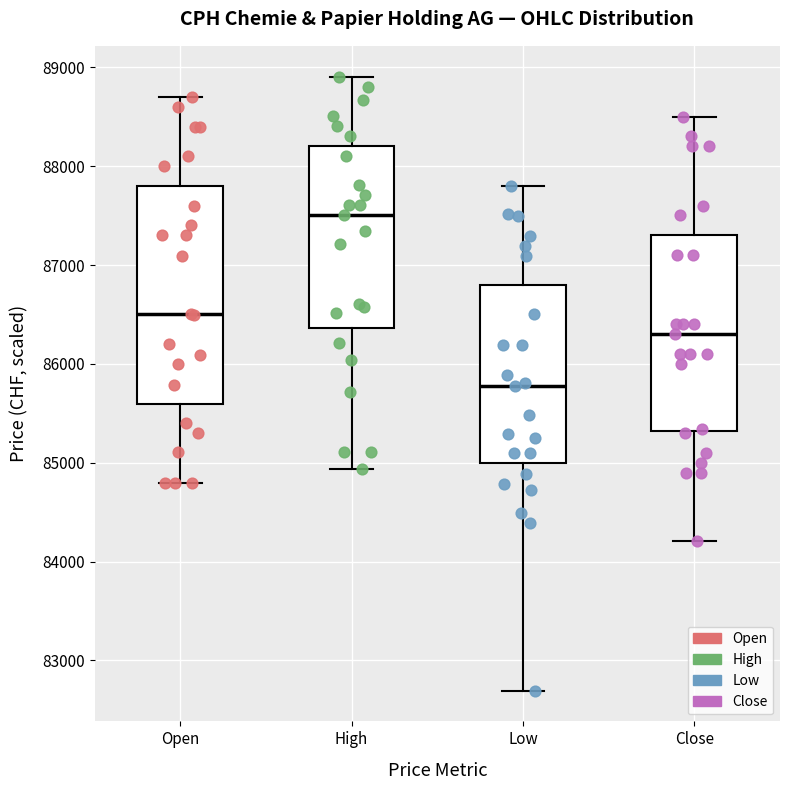

Which box's median line is the lowest?

Low